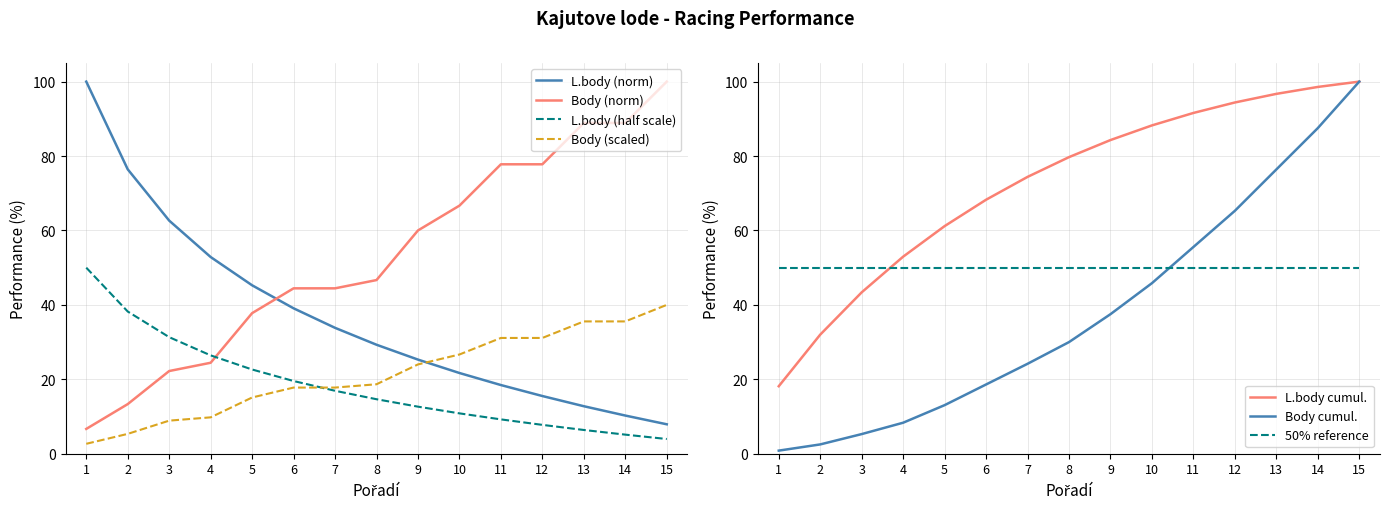

What is the minimum value for L.body (norm)?

7.9